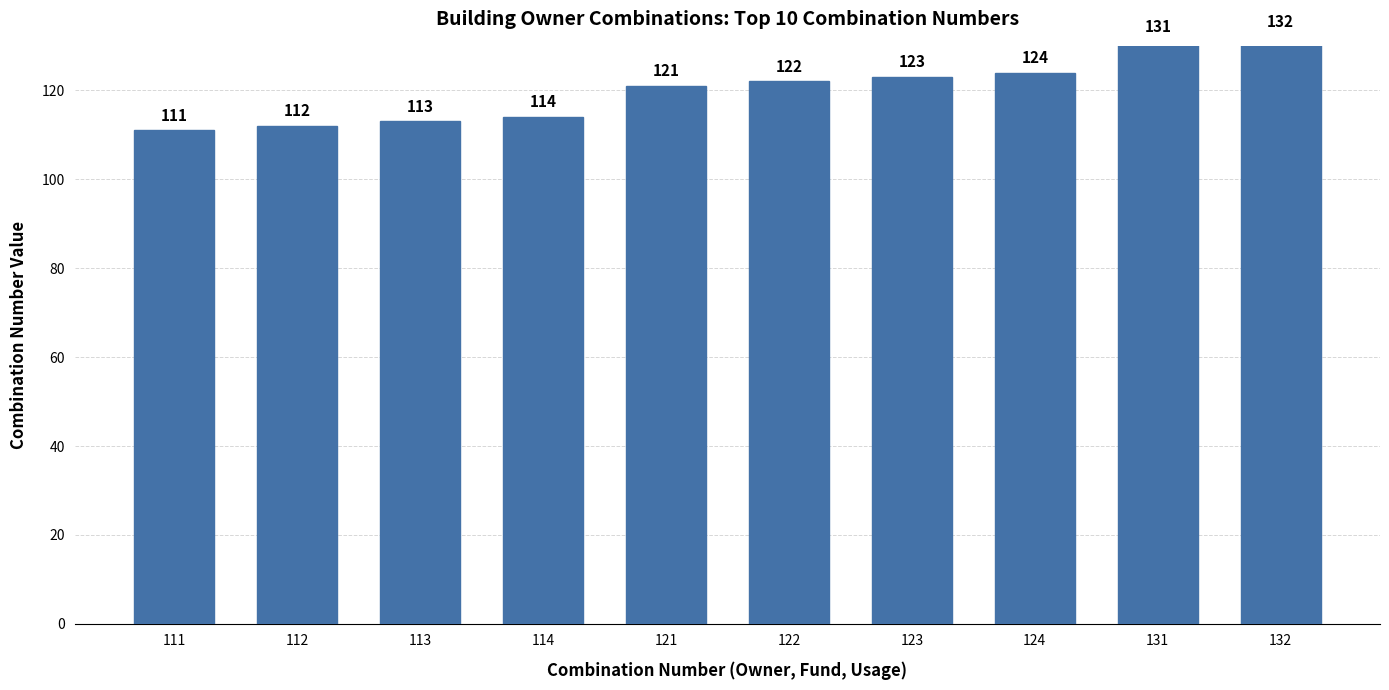

What is the maximum value shown in the chart?

132